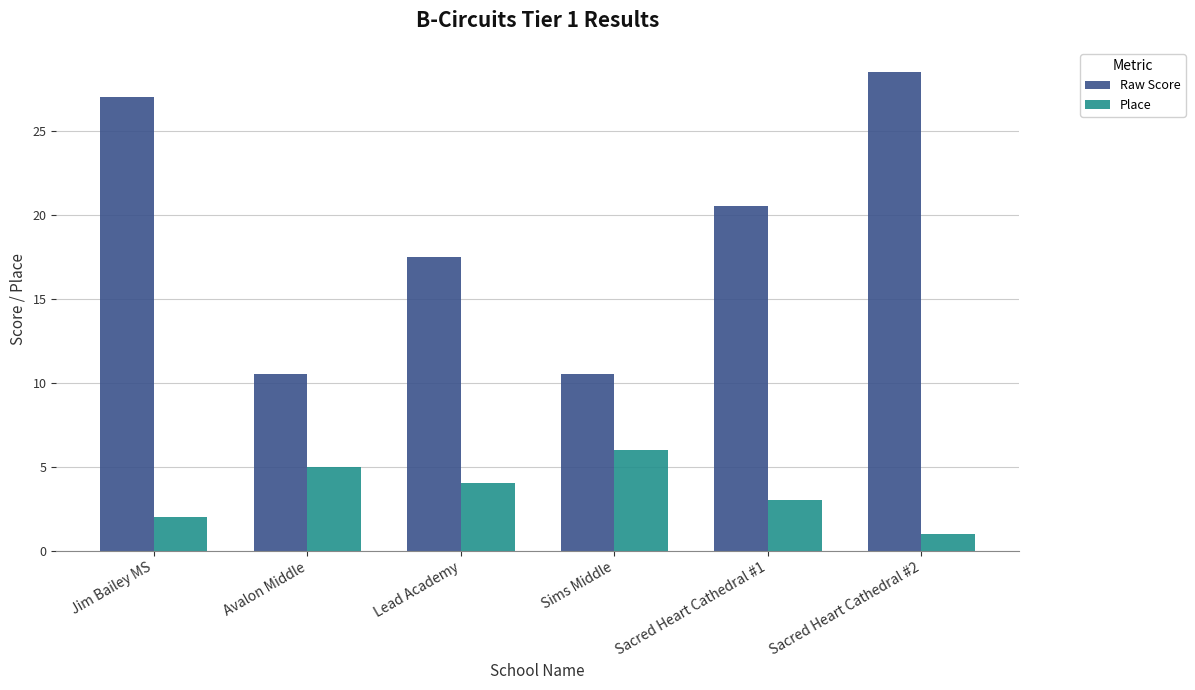

Which category has the highest value in the Raw Score series?

Sacred Heart Cathedral #2